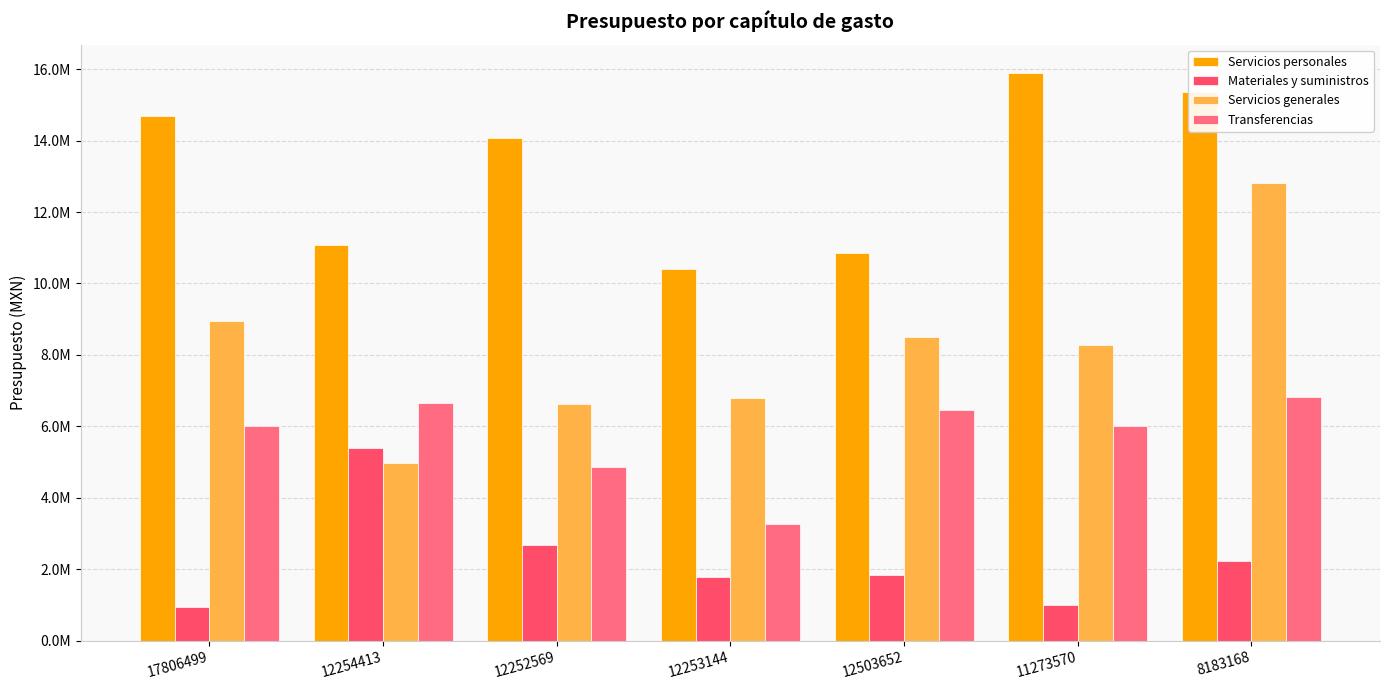

What is the average value of the Transferencias series?

5730725.0